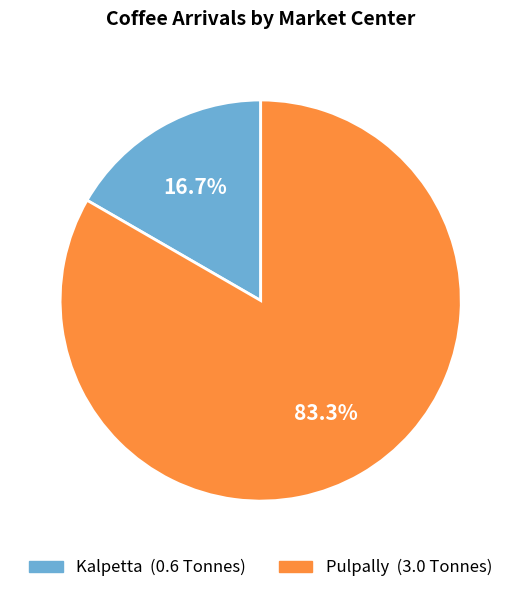

Is there any slice that represents more than half of the pie?

Yes